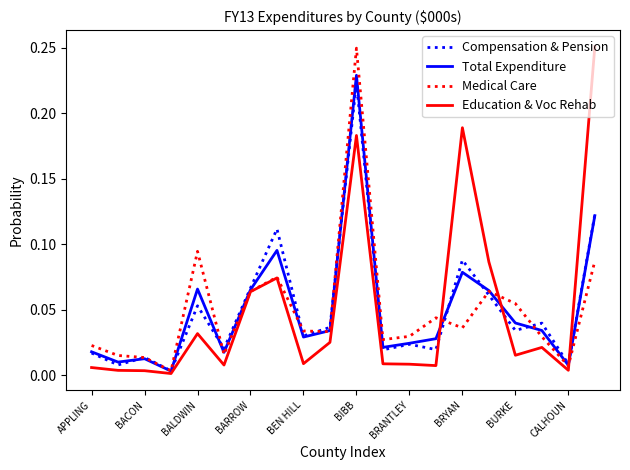

Does the chart display data point markers on the line(s)?

No